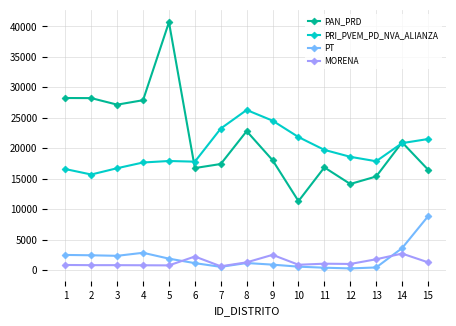

Which series has the widest spread of values?

PAN_PRD